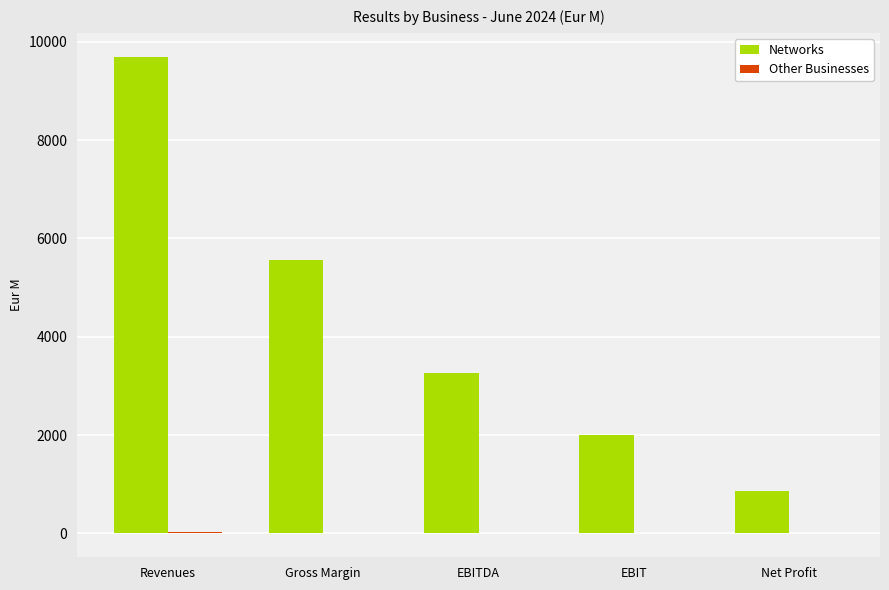

Which series has the largest range (max minus min)?

Networks